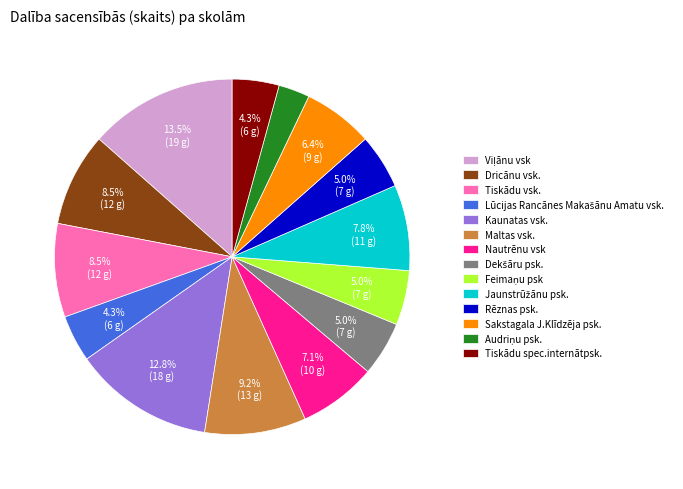

Is it true that Maltas vsk. is 9% of the pie?

True